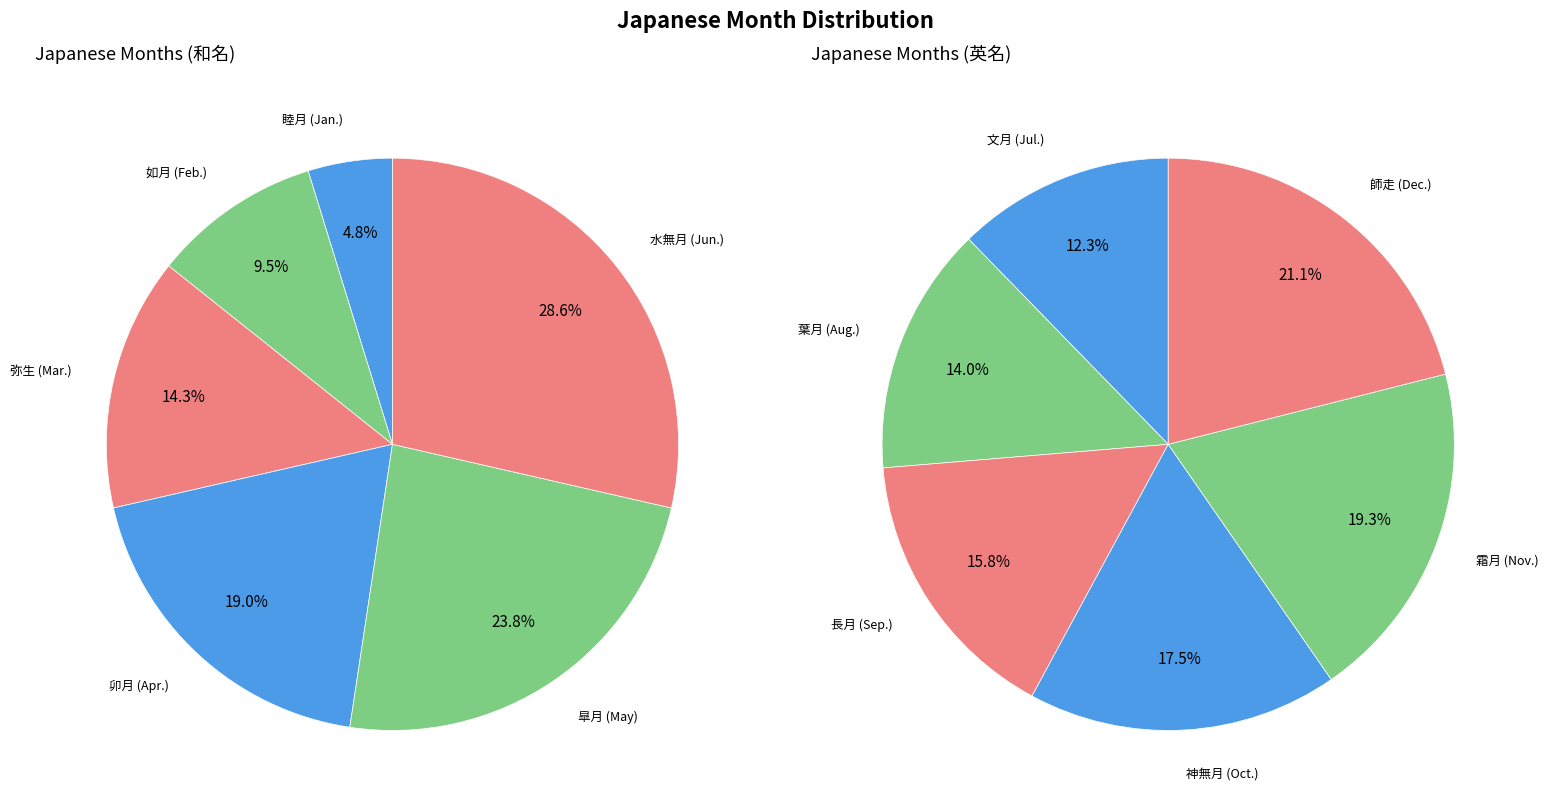

Which category has the smallest portion of the pie?

睦月 (Jan.)